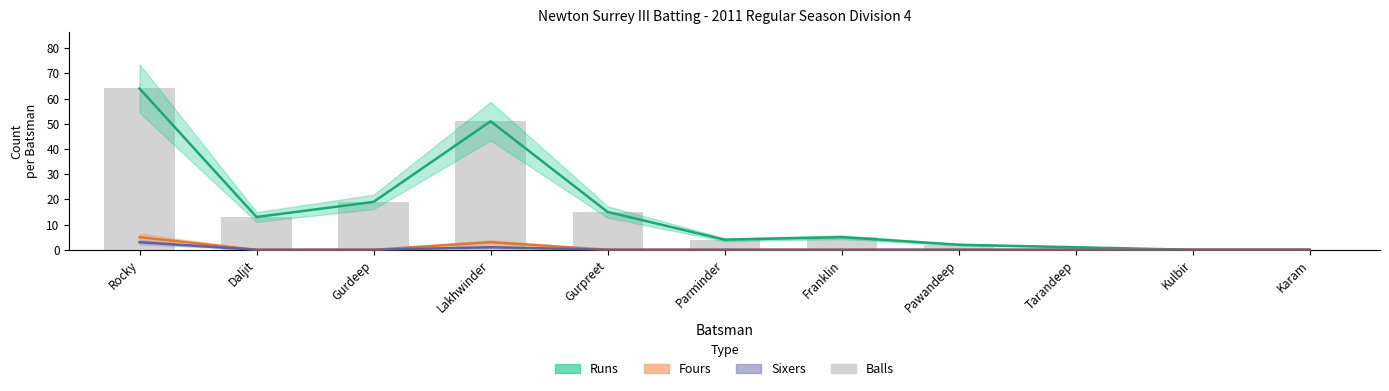

Is it true that Runs equals 0 at Kulbir?

True